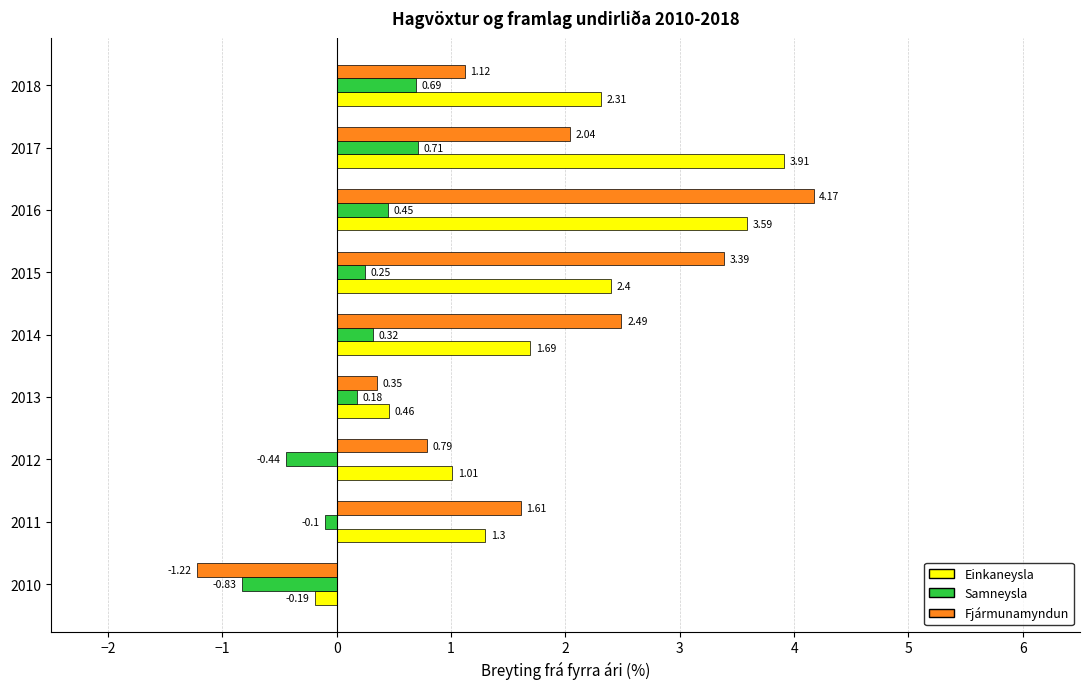

Is the value of Fjármunamyndun at 2011 greater than the value of Einkaneysla at 2012?

Yes